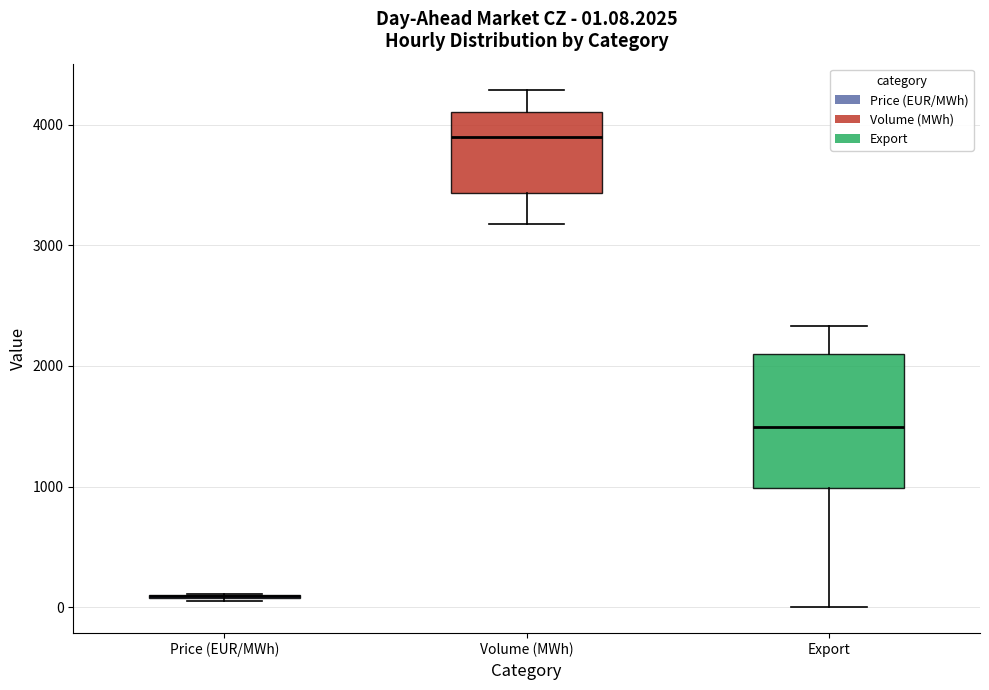

Comparing the boxes themselves (not the whiskers), which one is the tallest?

Export